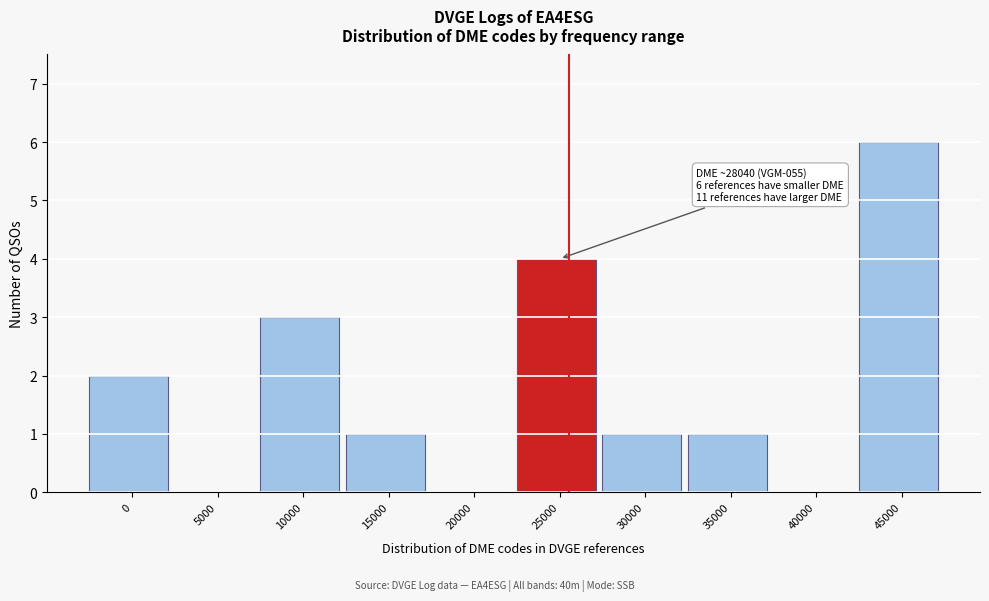

Reading left to right, transcribe all the data shown in this chart.

0=2	5000=0	10000=3	15000=1	20000=0	25000=4	30000=1	35000=1	40000=0	45000=6